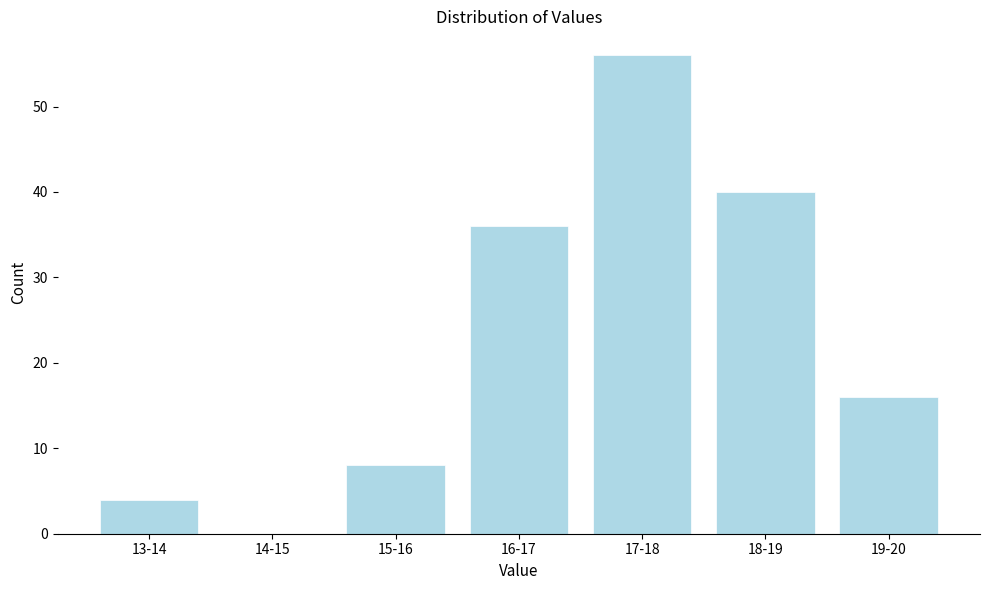

Reading left to right, extract all data points from this chart.

13-14=4	14-15=0	15-16=8	16-17=36	17-18=56	18-19=40	19-20=16